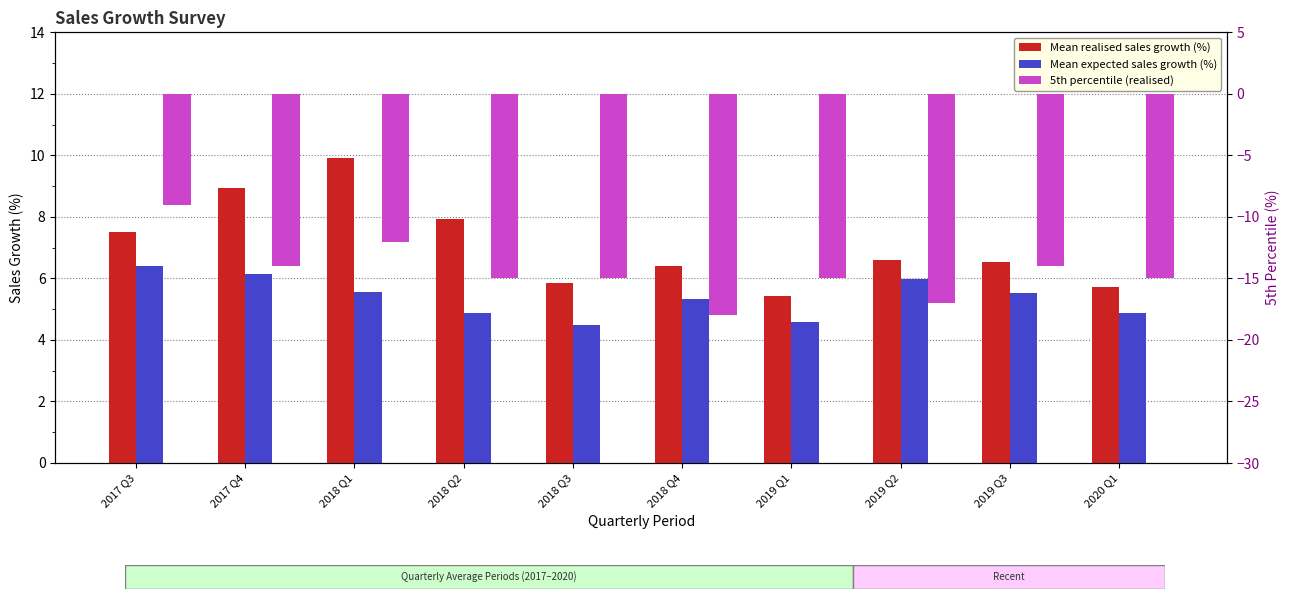

The value of Mean realised sales growth (%) at 2019 Q2 is 6.6. True or false?

True